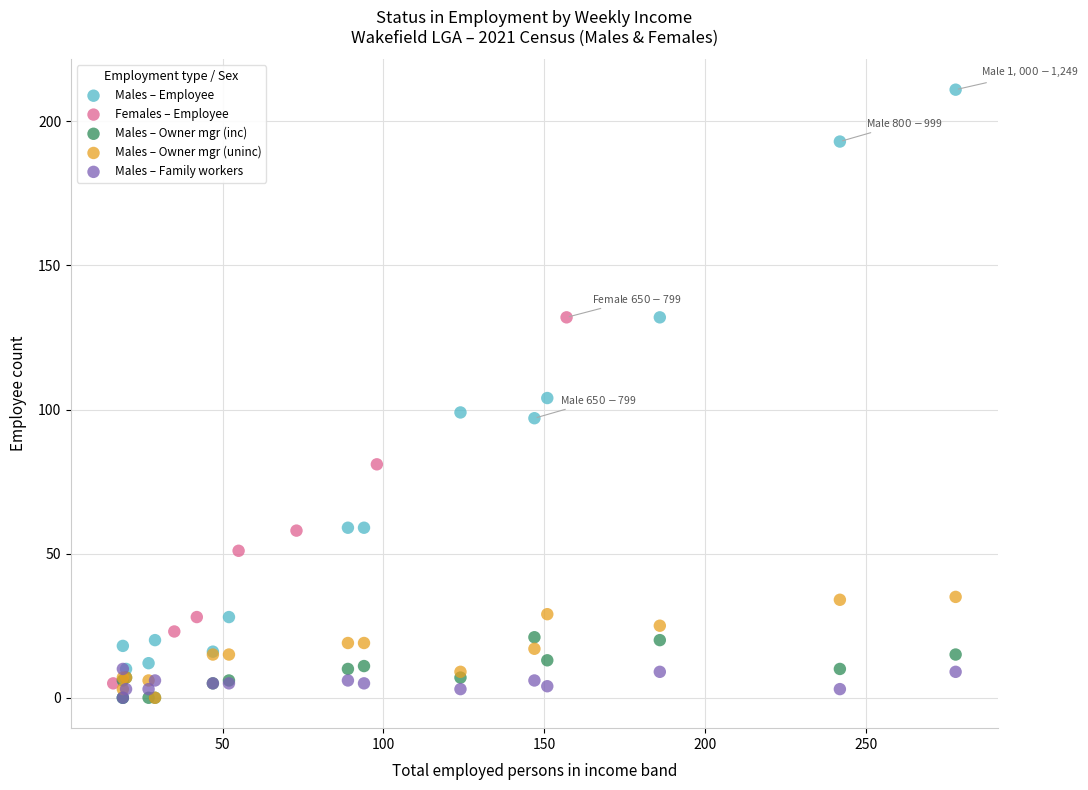

Which series has the largest Y range (max minus min)?

Males – Employee